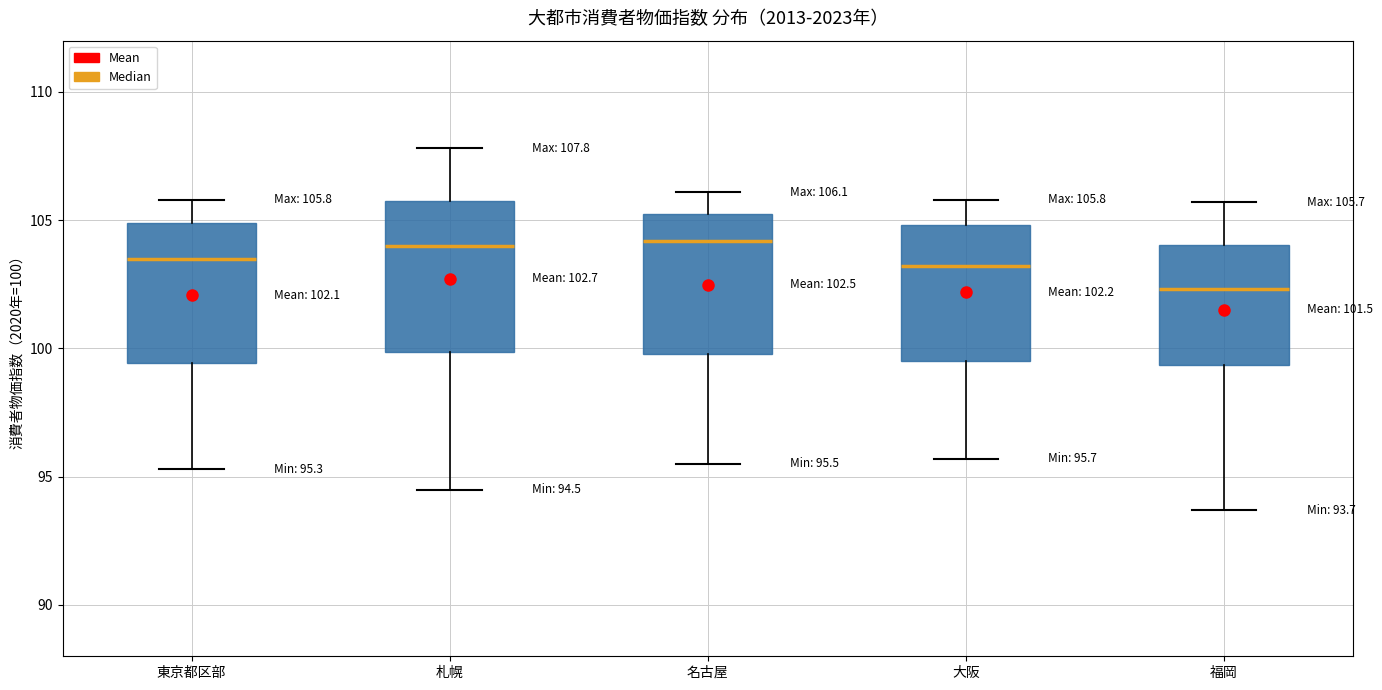

Which box has the lowest median line?

福岡